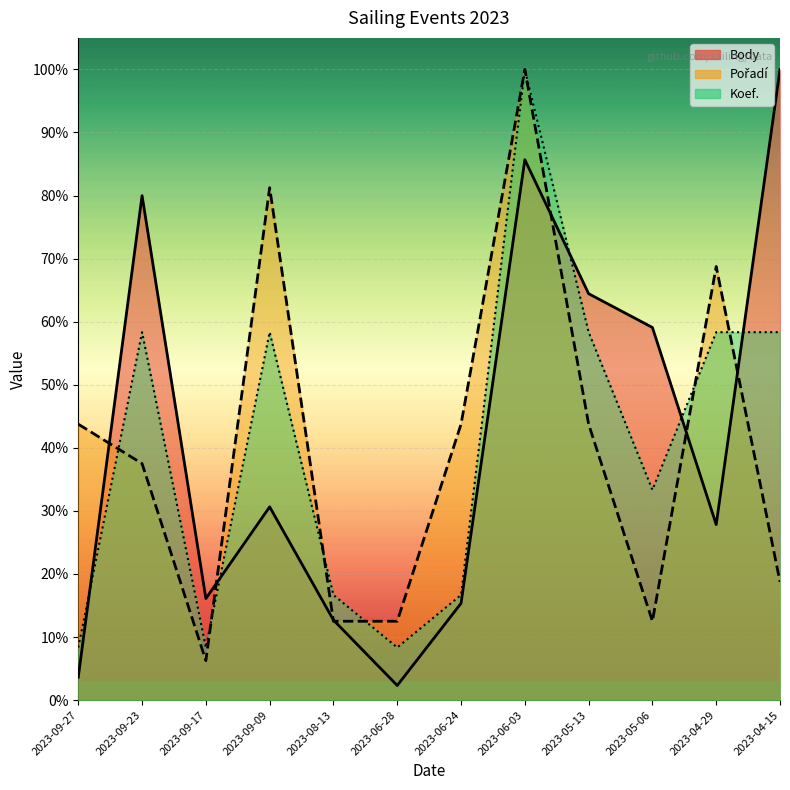

Count the number of data series in this chart.

3